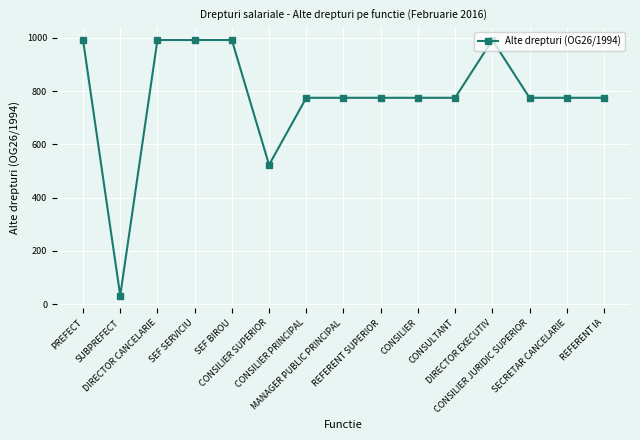

What value does the data have at PREFECT?

992